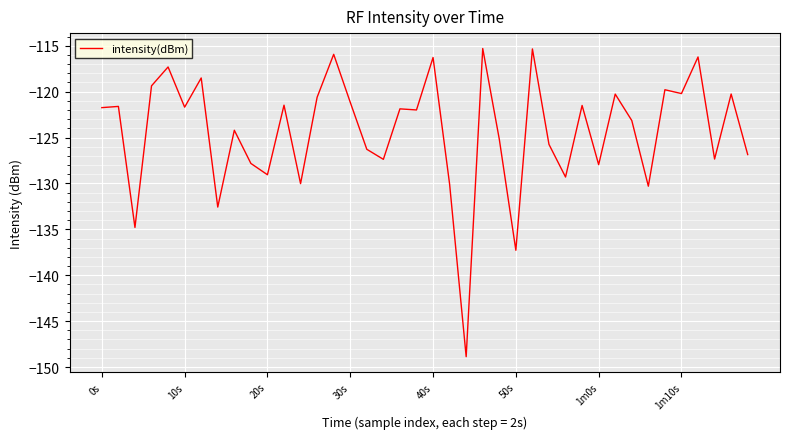

True or false: the data has more than 2 interior local peaks.

True